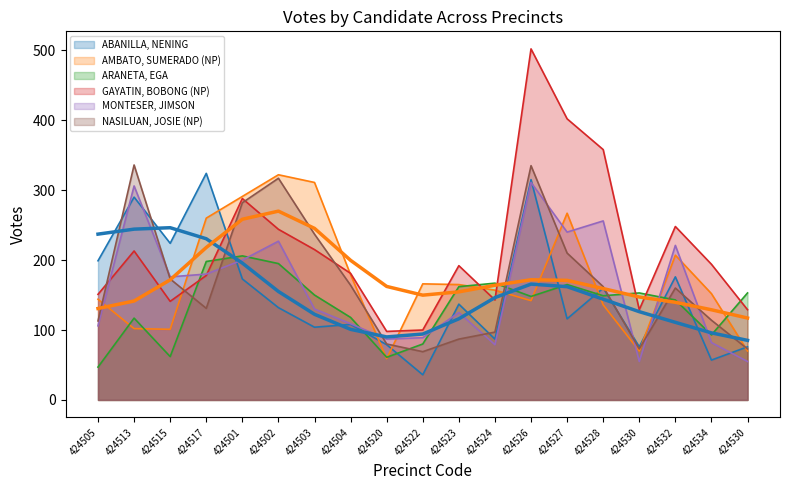

Where is the first local maximum for MONTESER, JIMSON?

424513